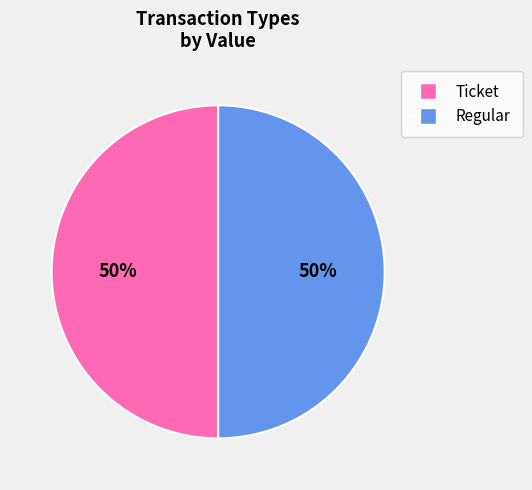

The Regular slice represents 50% of the pie. True or false?

True